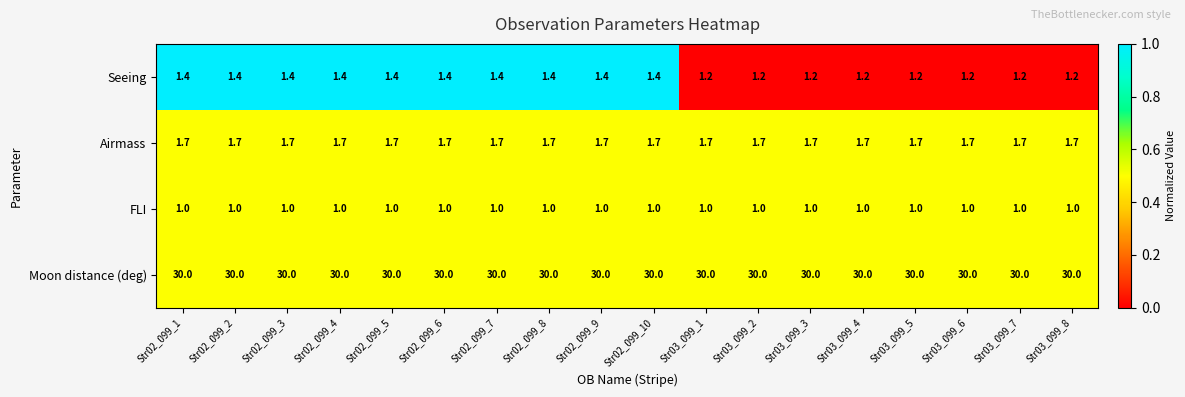

What is the approximate value of Airmass at Str03_099_5?

1.7